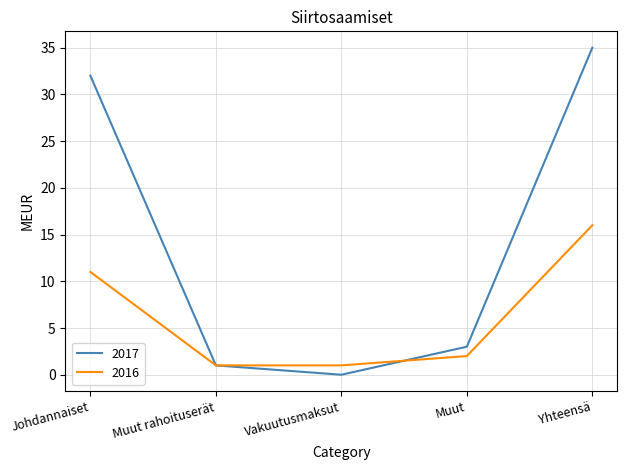

True or false: 2017 and 2016 intersect in this chart.

True